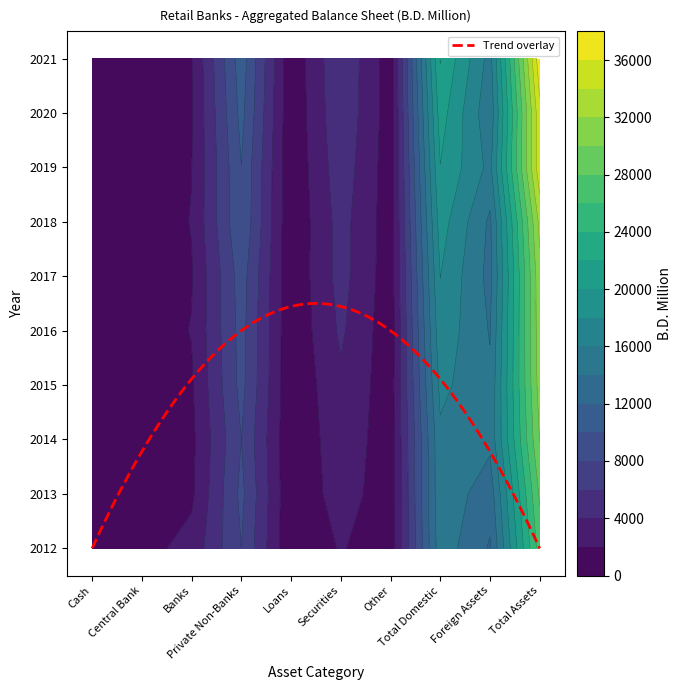

What is the spread (max minus min) of values at Total Assets?

10410.4